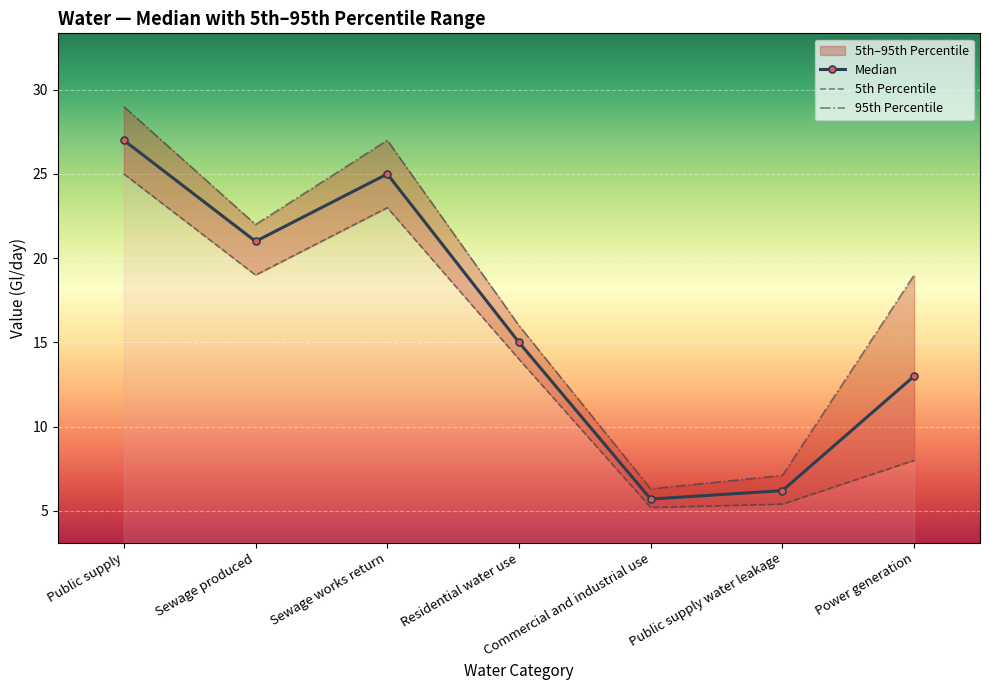

What is the label of the 4th point from the left?

Residential water use